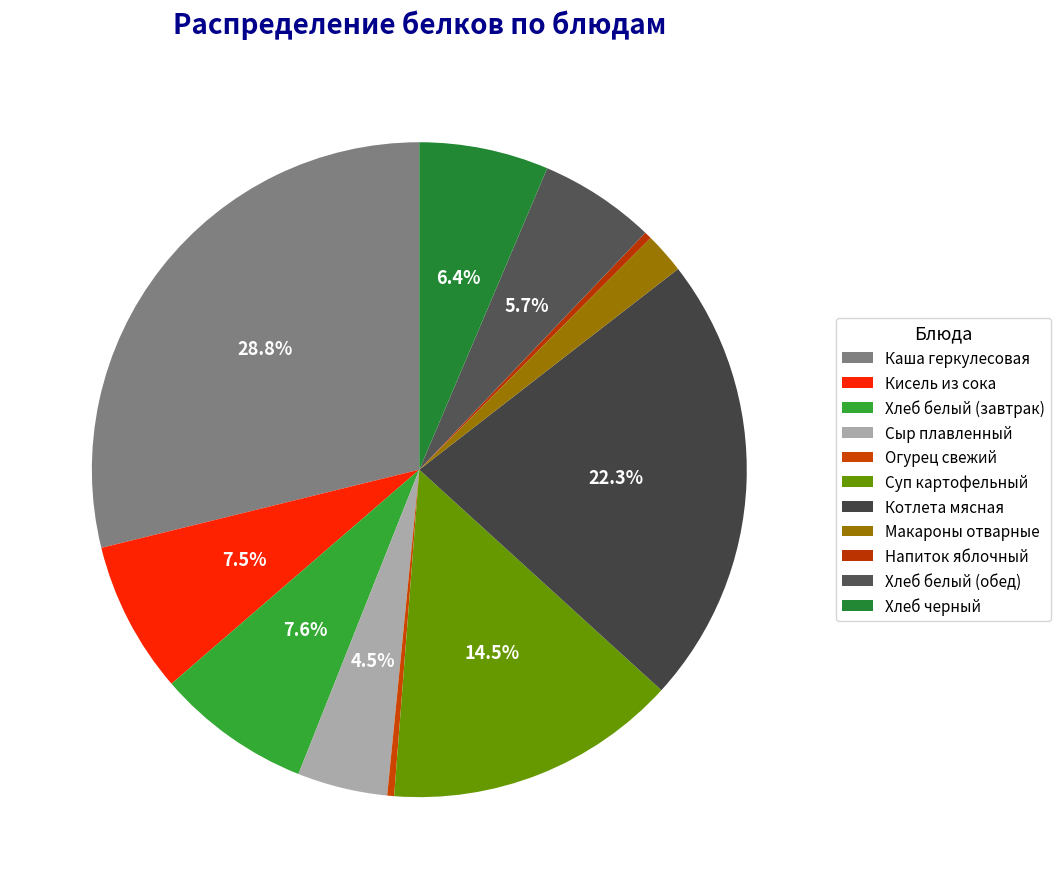

Does Хлеб черный account for over 50% of the chart?

No